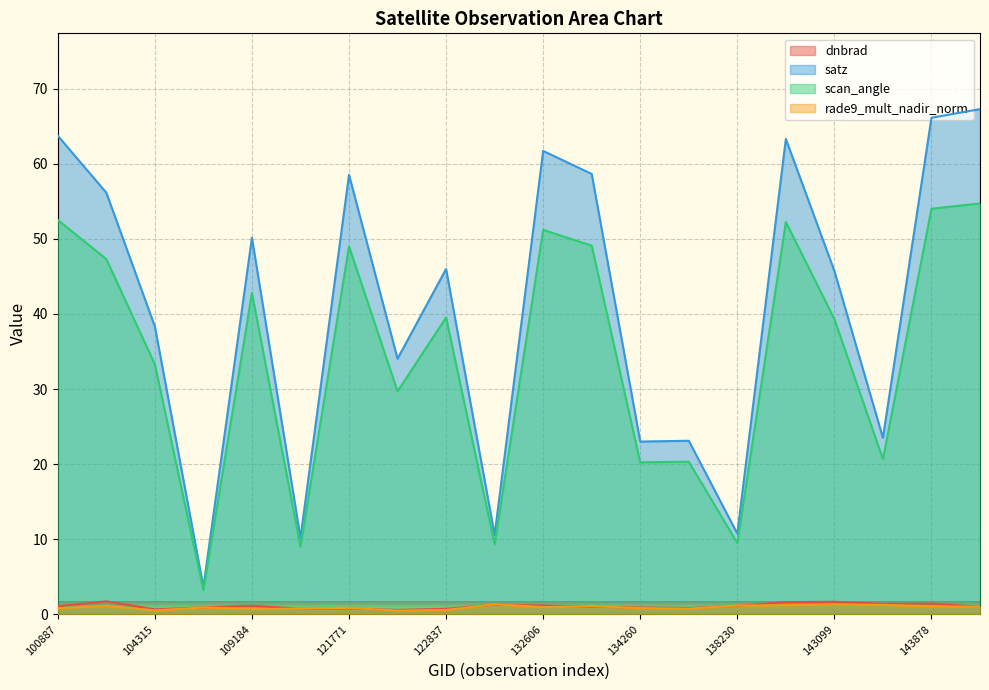

What is the average value of the rade9_mult_nadir_norm series?

0.9